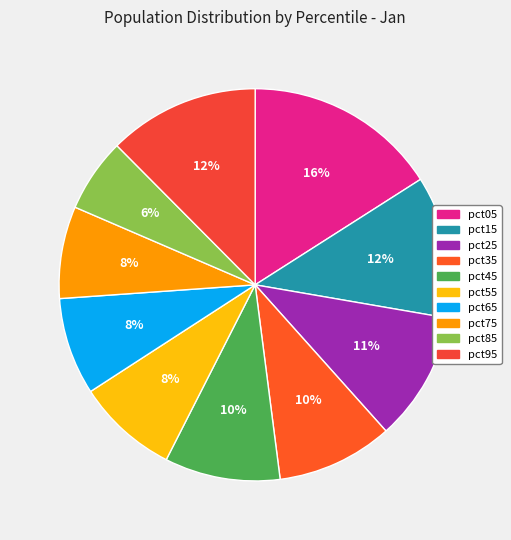

What percentage is the pct55 slice, to the nearest percent?

8%